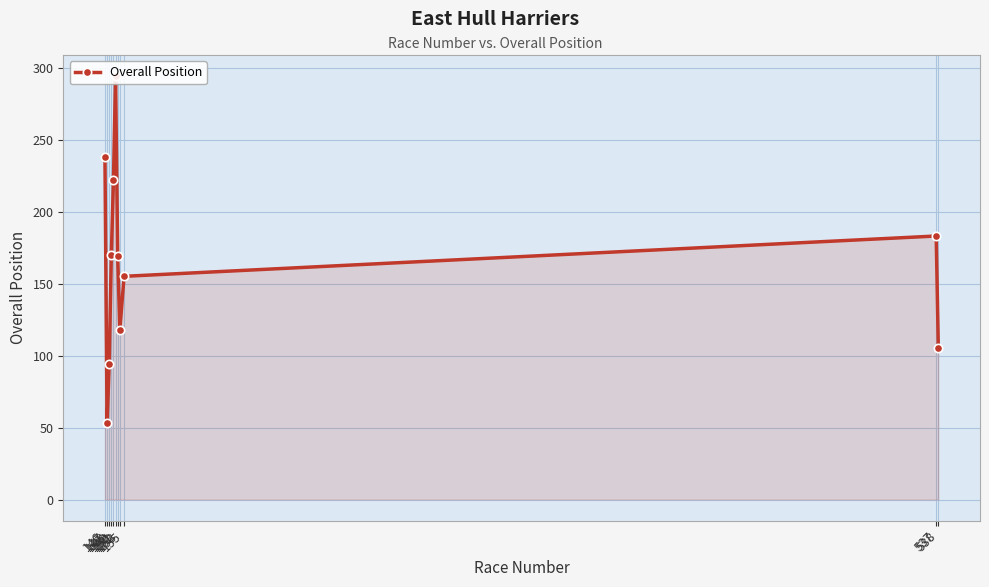

What is the ratio of the value at 150 to the value at 146?

0.9